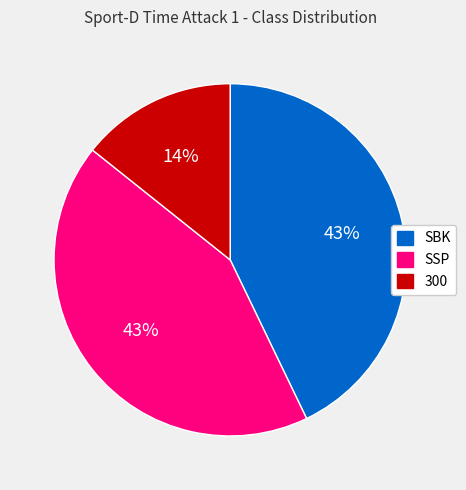

Between 300 and SBK, which is larger?

SBK